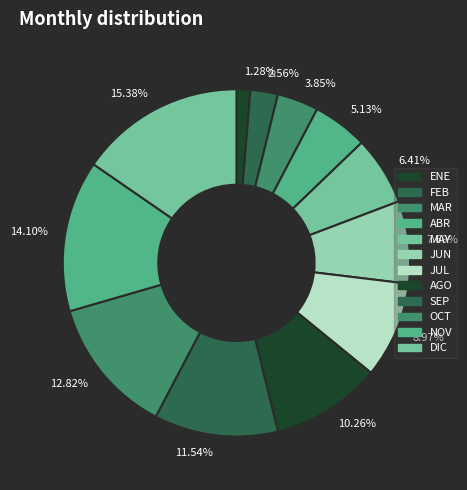

To the nearest percent, what portion does AGO represent?

10%